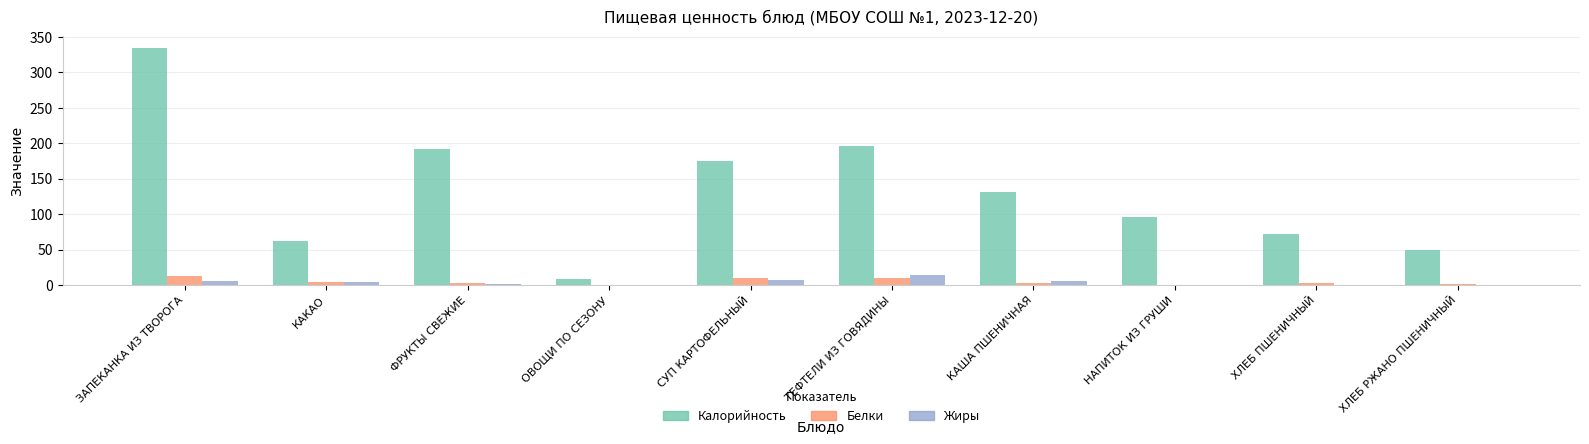

How many distinct data groups are displayed?

3